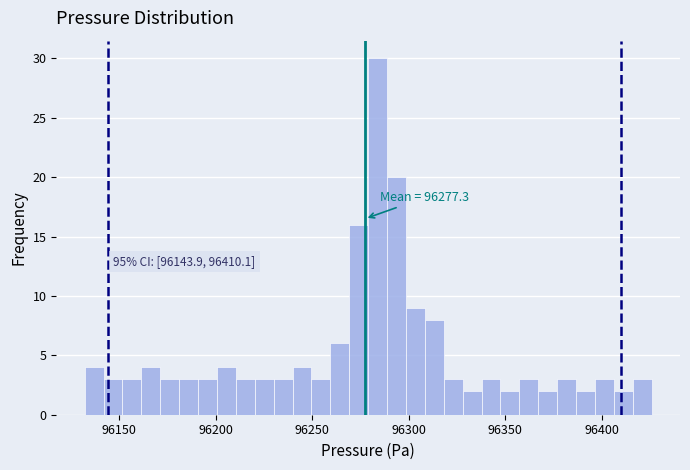

Read against the x-axis, roughly where is the centre of the tallest bar?

96285